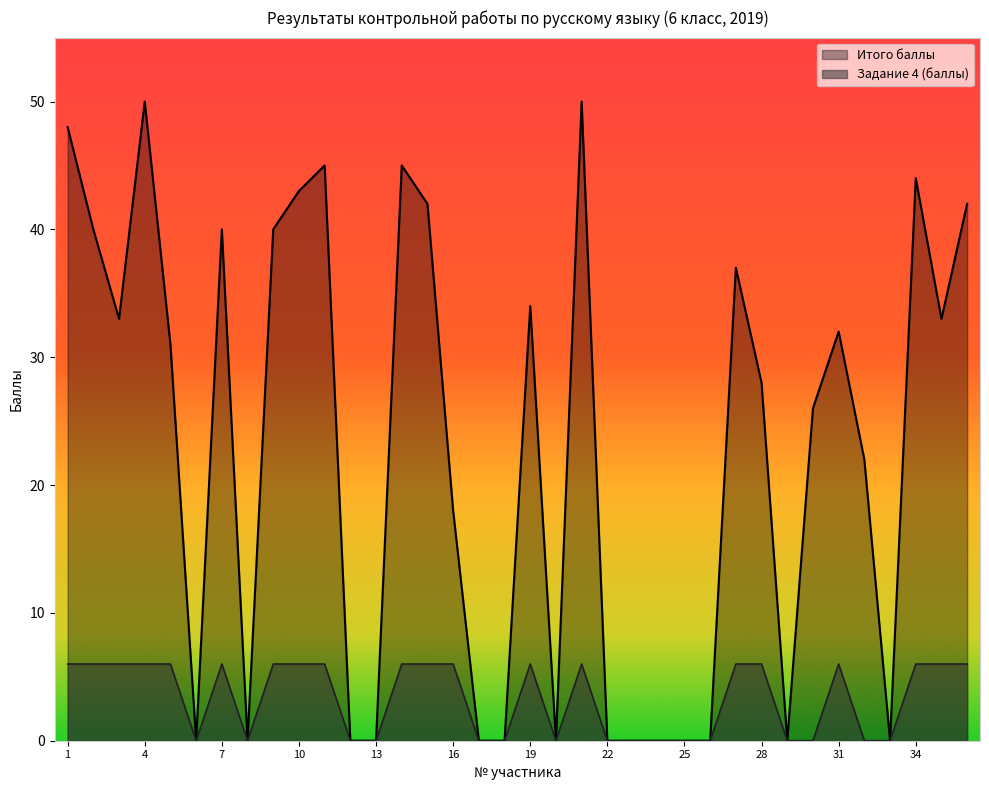

What is the difference between the maximum and minimum values in the Итого баллы series?

50